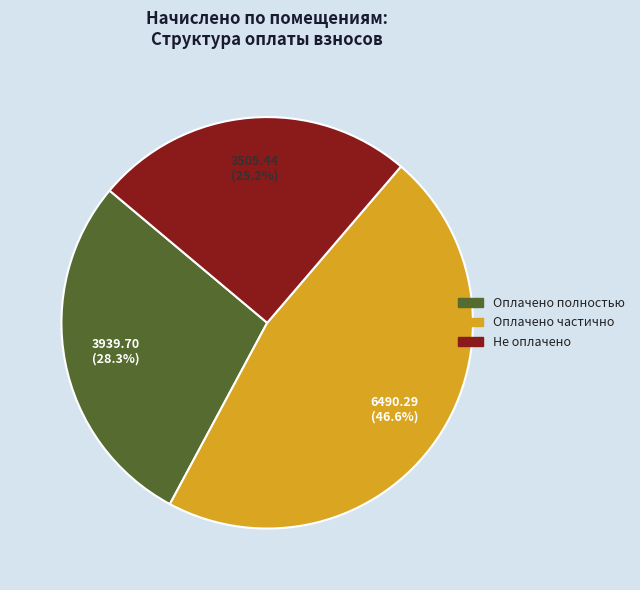

Is there a majority slice in this chart?

No